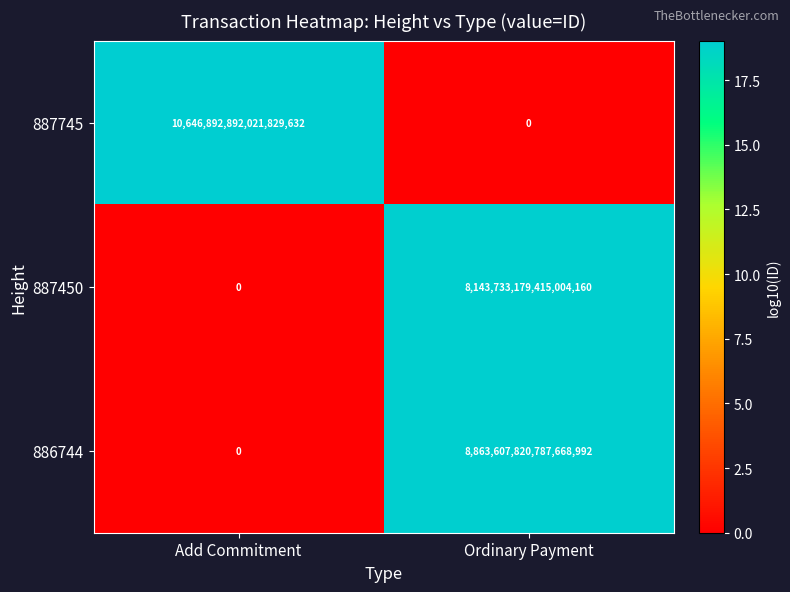

Rank the categories by 887745 value from lowest to highest.

Ordinary Payment, Add Commitment